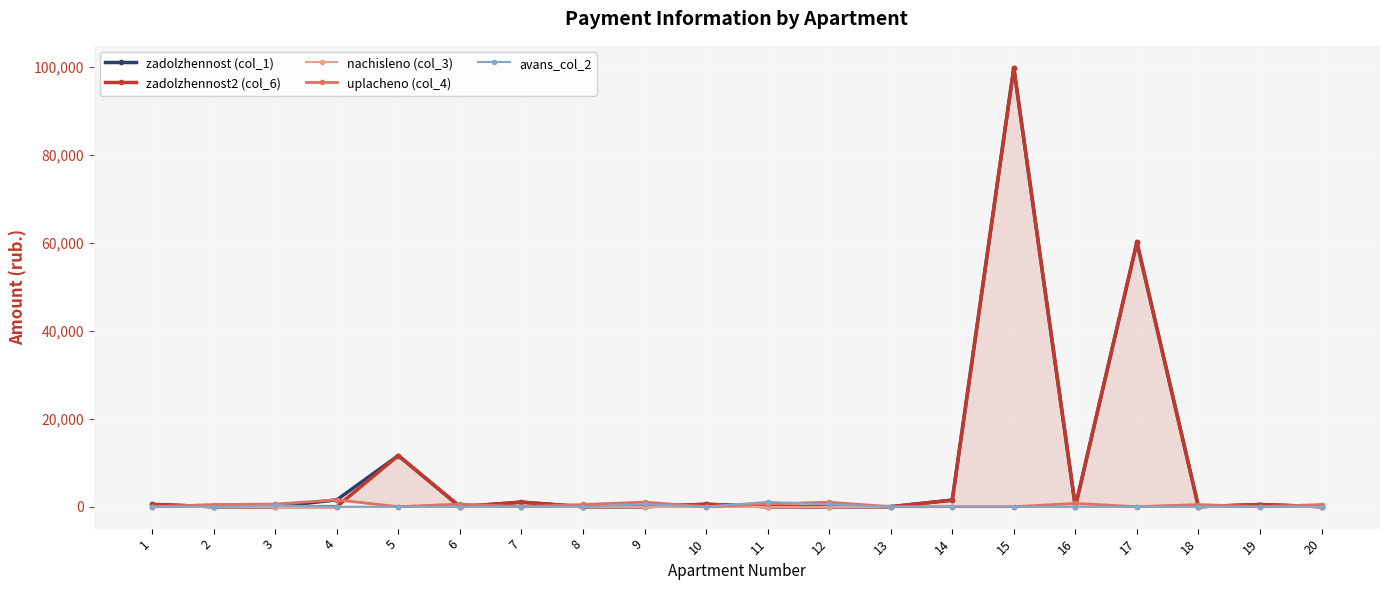

How many series are shown in this chart?

5